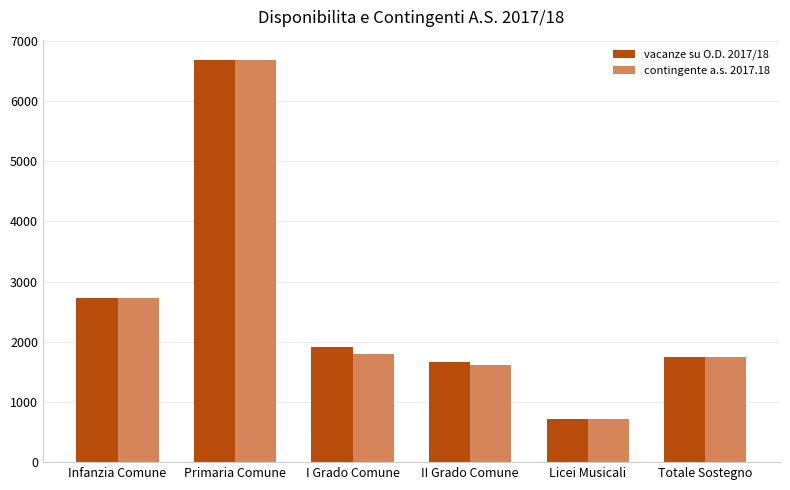

What is the sum of all vacanze su O.D. 2017/18 values?

15466